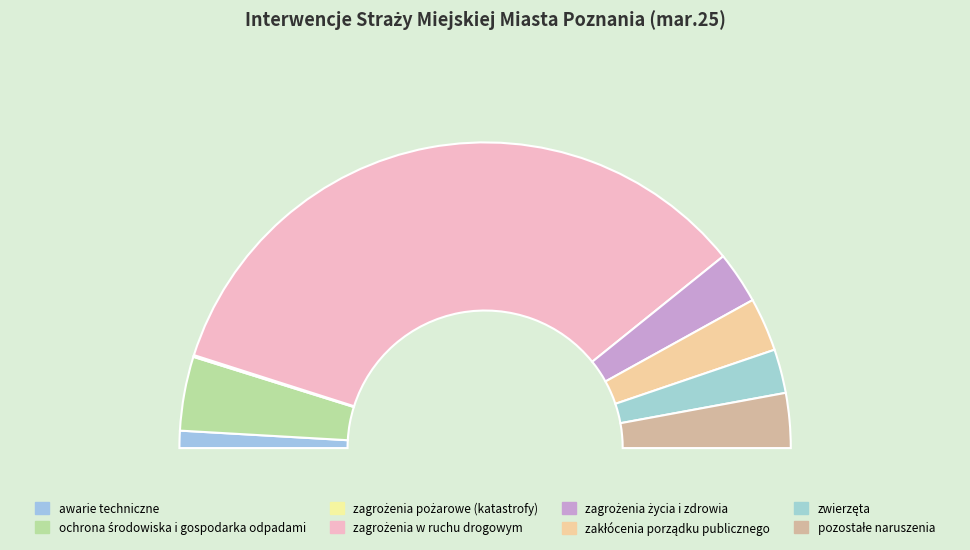

Count the number of slices in the pie.

8